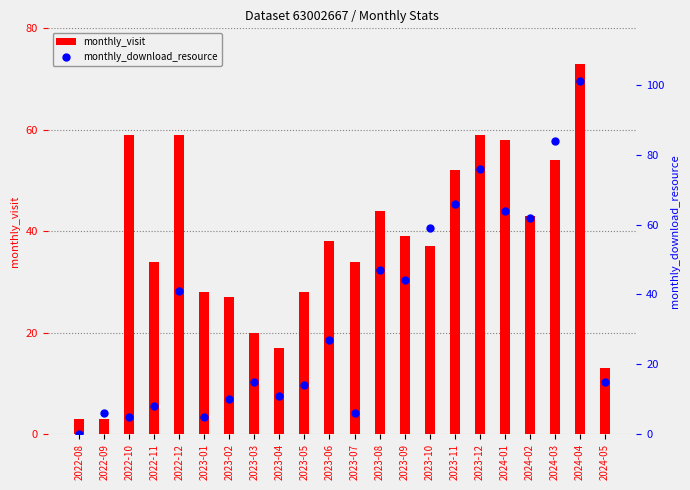

Is the value of monthly_visit at 2023-11 greater than the value of monthly_download_resource at 2023-12?

No